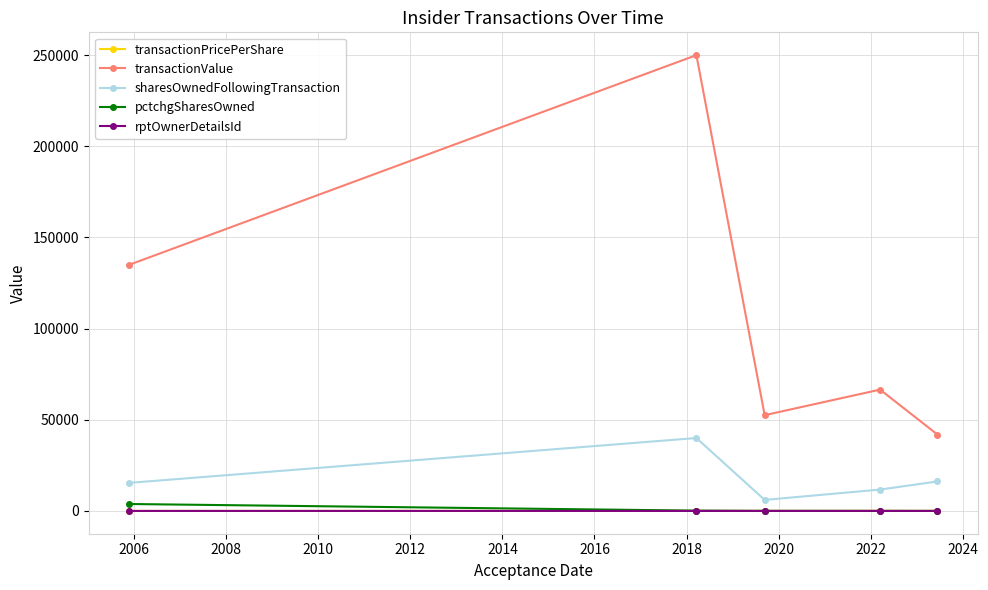

At how many categories does at least one series exceed 54015?

3